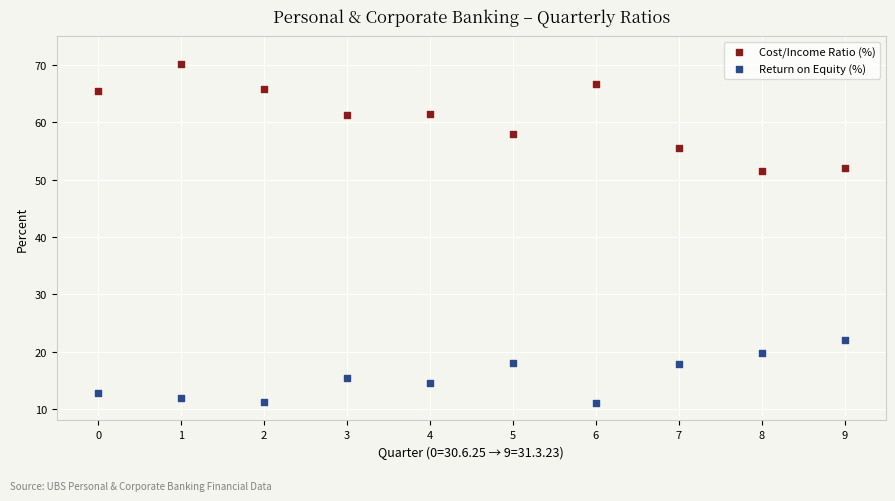

Which series contains the lowest Y value?

Return on Equity (%)